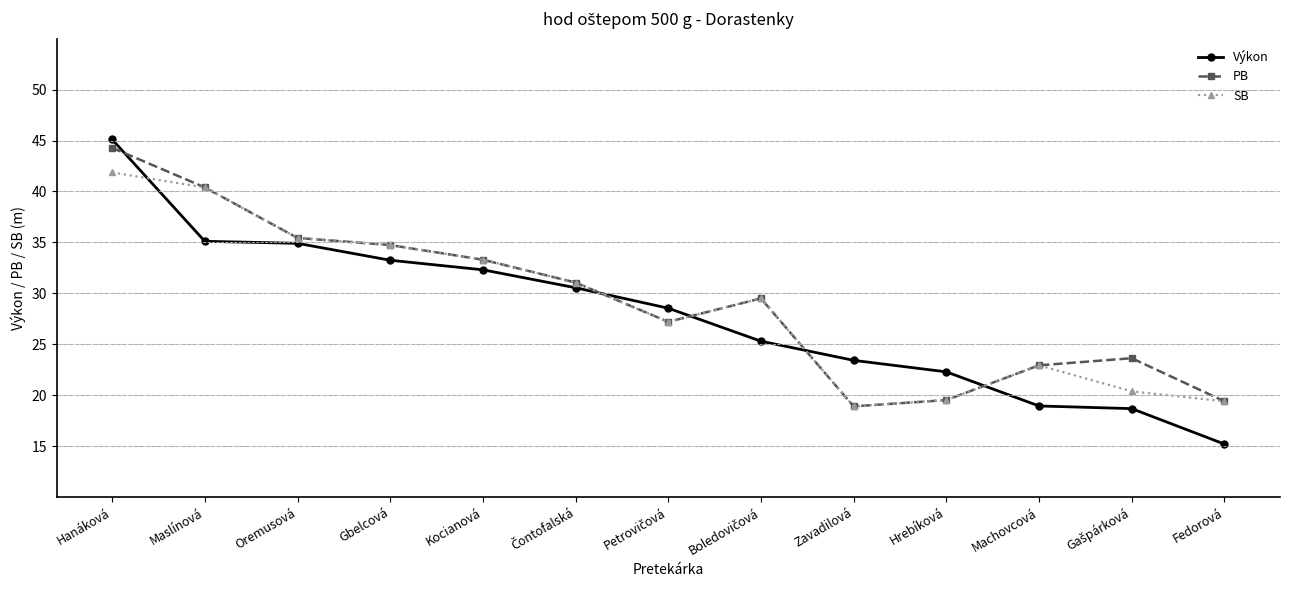

Which series ends up on top after the final intersection of SB and Výkon?

SB